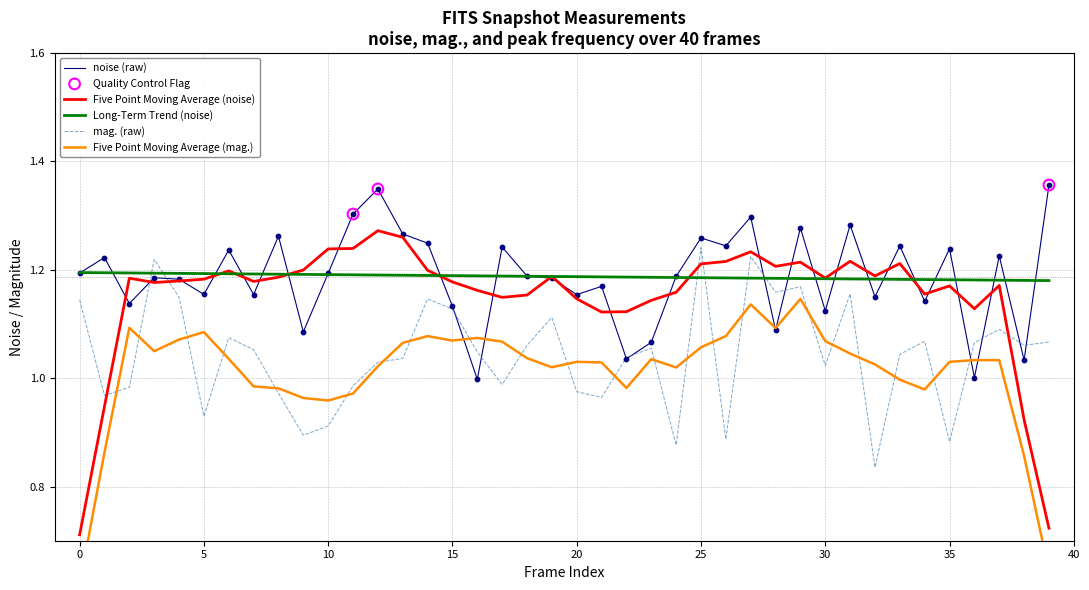

At how many categories does at least one series exceed 1?

40